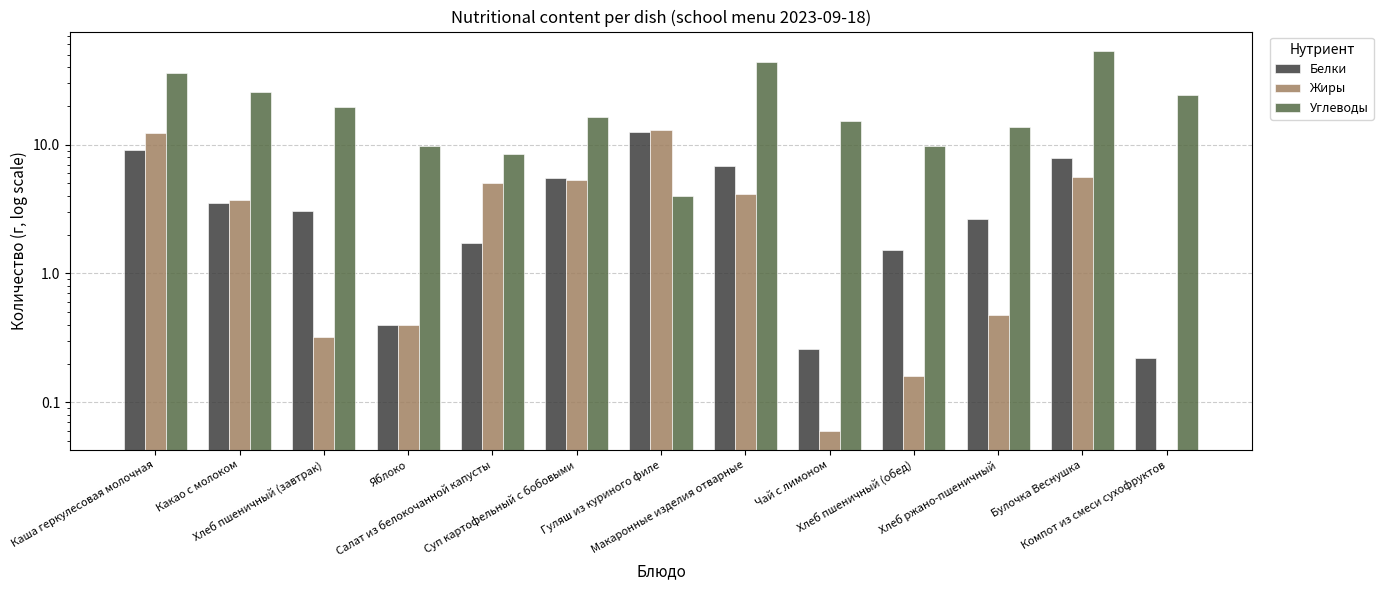

How many data points in Углеводы are less than 16?

6